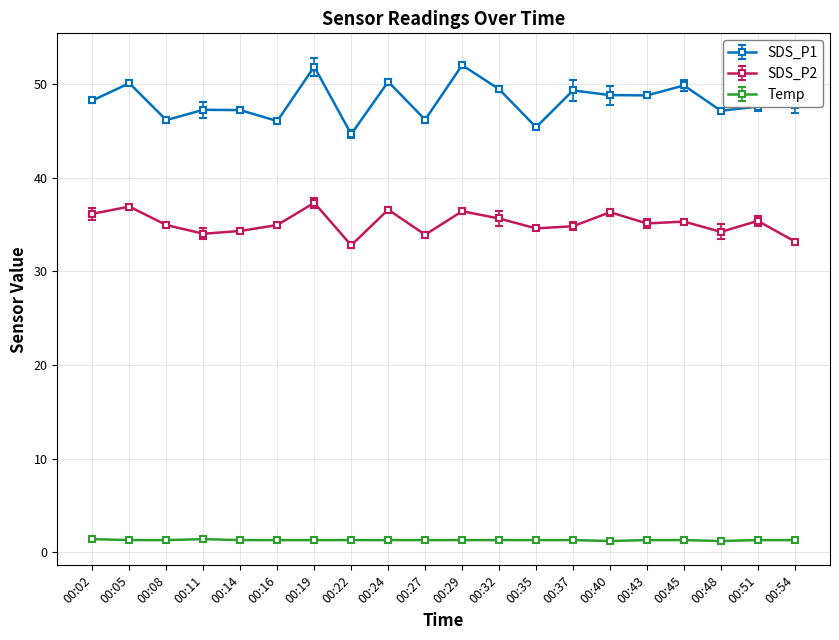

True or false: Temp has a value of 1.3 at 00:22.

True